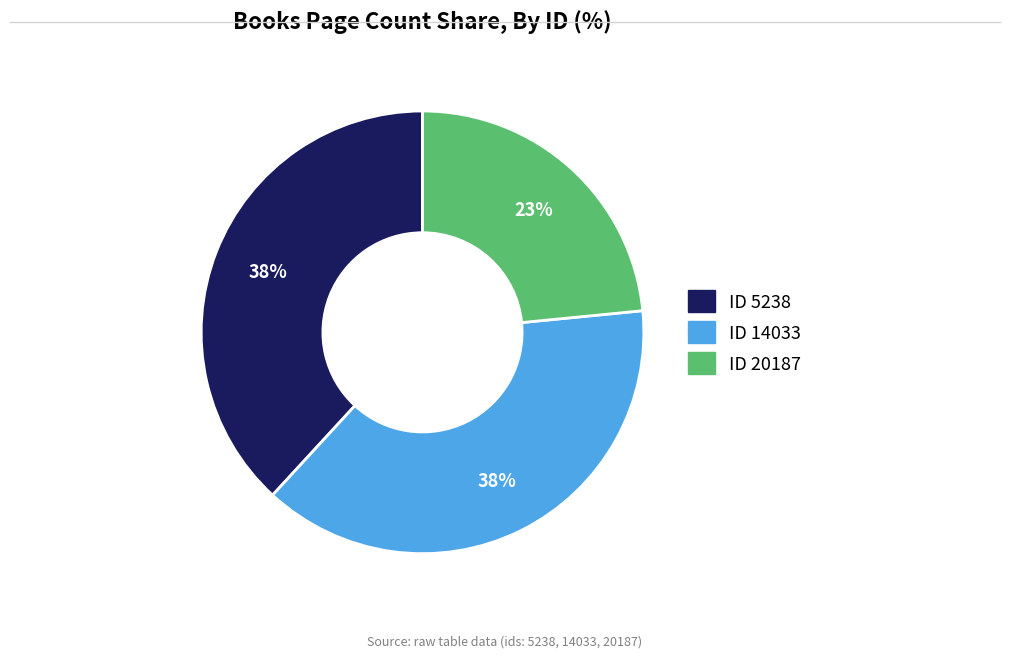

Is there any slice that represents more than half of the pie?

No